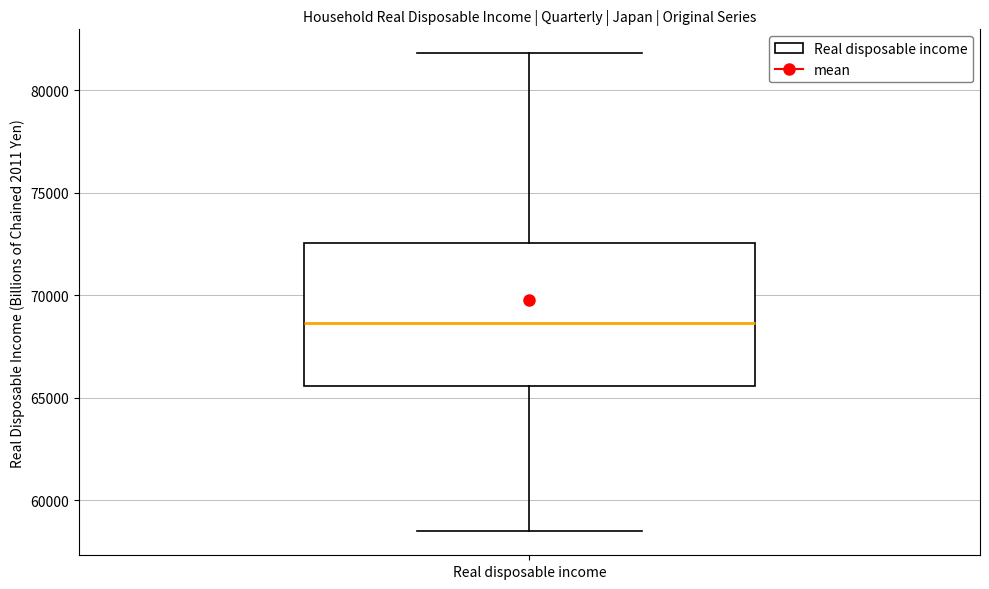

Read this box plot against the y-axis: the position of the median line, the range covered by the box, and the ends of both whiskers. The values are not printed on the chart, so give them approximately, as read against the axis.

median 68500, box 65500 to 72500, whiskers 58500 to 82000